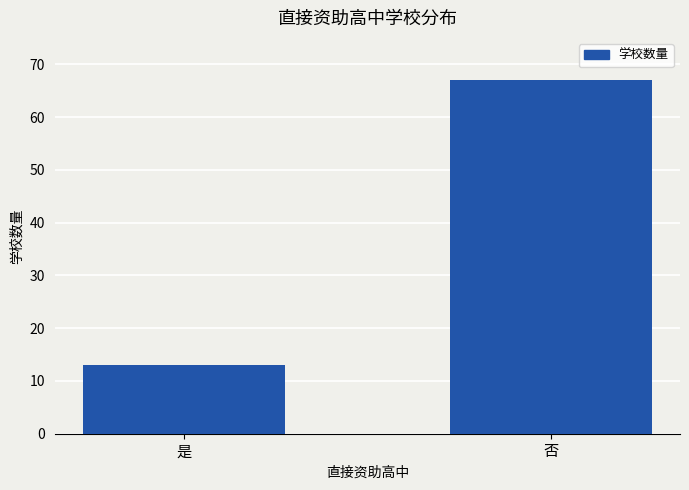

Count the number of data series in this chart.

1